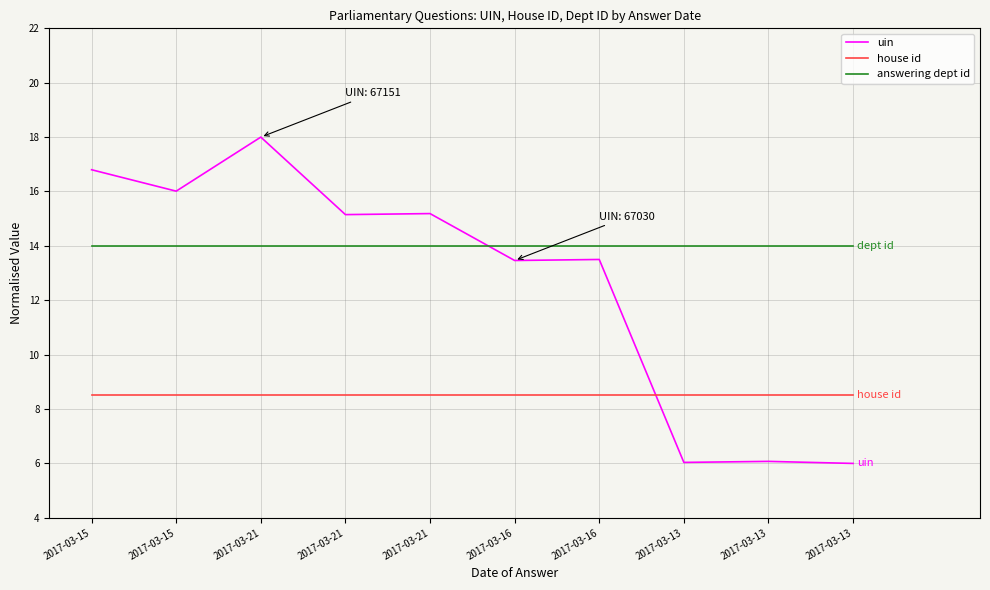

True or false: uin has more than 1 points higher than both neighbors.

True